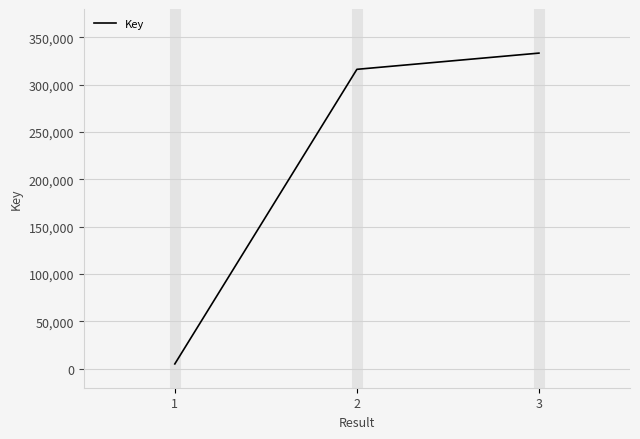

What is the maximum value shown in the chart?

333413